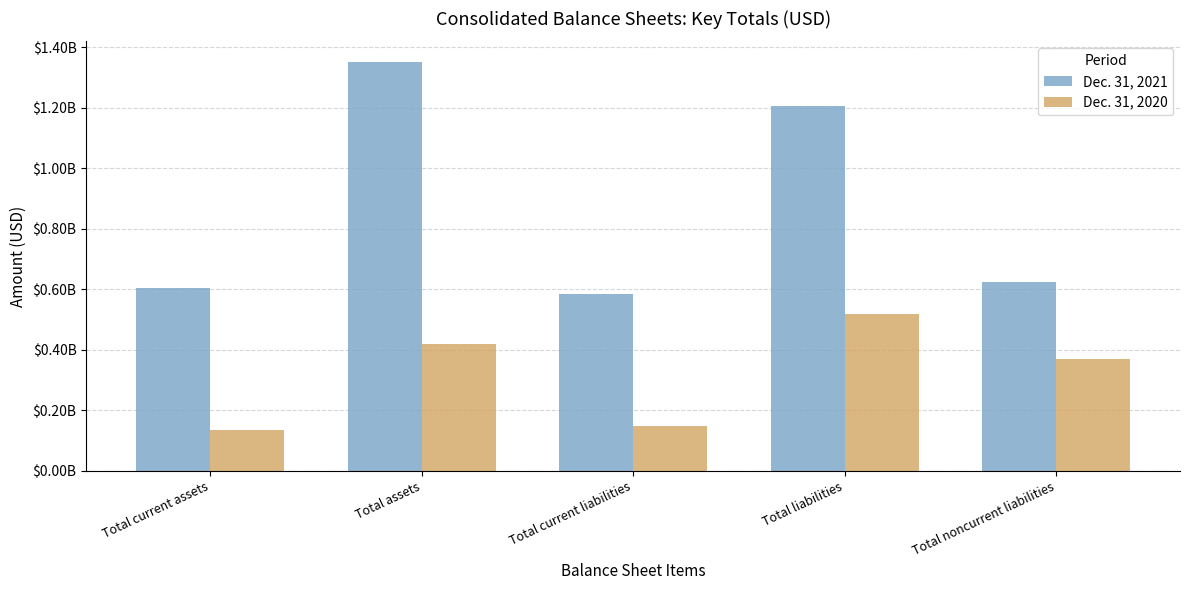

Which series has the largest total across all categories?

Dec. 31, 2021